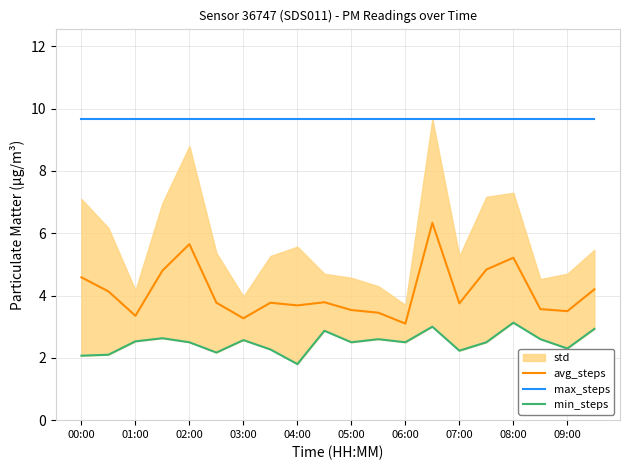

Reading left to right, transcribe all the data shown in this chart.

avg_steps: 4.6	4.1	3.3	4.8	5.7	3.8	3.3	3.8	3.7	3.8	3.5	3.5	3.1	6.3	3.8	4.8	5.2	3.6	3.5	4.2
max_steps: 9.7	9.7	9.7	9.7	9.7	9.7	9.7	9.7	9.7	9.7	9.7	9.7	9.7	9.7	9.7	9.7	9.7	9.7	9.7	9.7
min_steps: 2.1	2.1	2.5	2.6	2.5	2.2	2.6	2.3	1.8	2.9	2.5	2.6	2.5	3.0	2.2	2.5	3.1	2.6	2.3	2.9